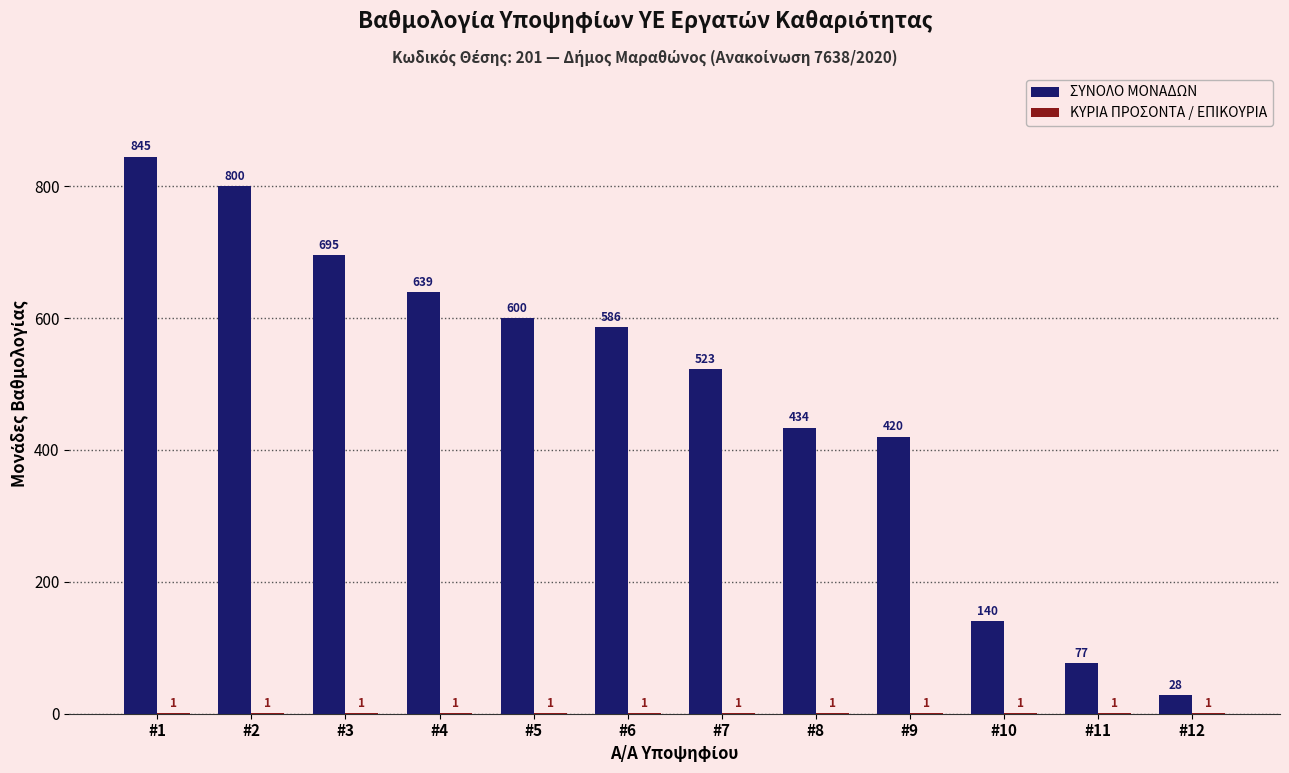

What is the approximate value of ΣΥΝΟΛΟ ΜΟΝΑΔΩΝ at #3, to the nearest 50?

700